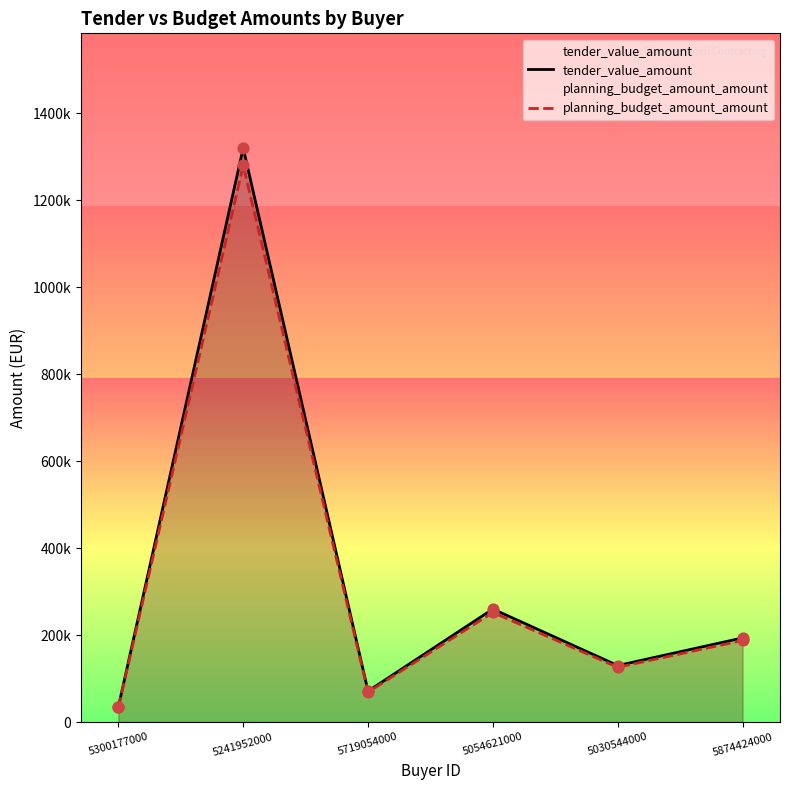

At how many categories does at least one series exceed 80815?

4